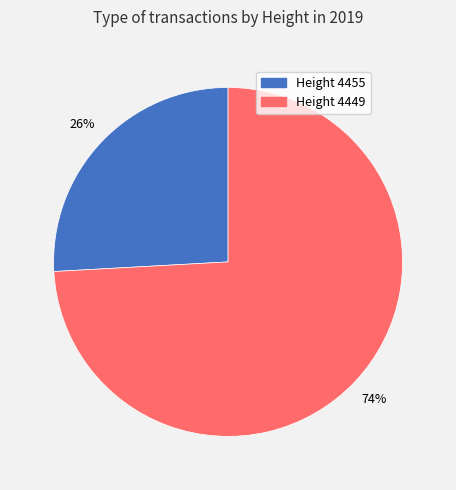

The Height 4455 slice represents 26% of the pie. True or false?

True